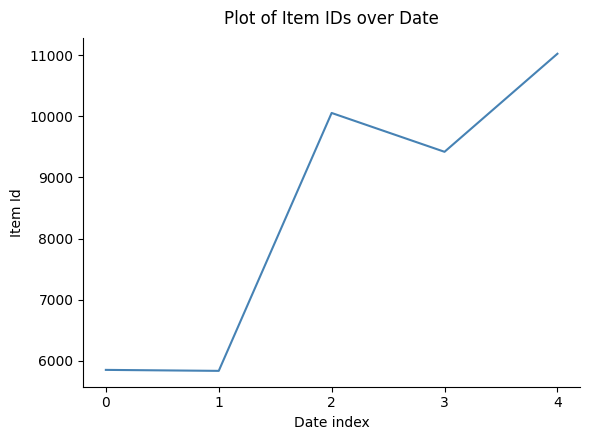

True or false: the data has more than 0 interior local peaks.

True